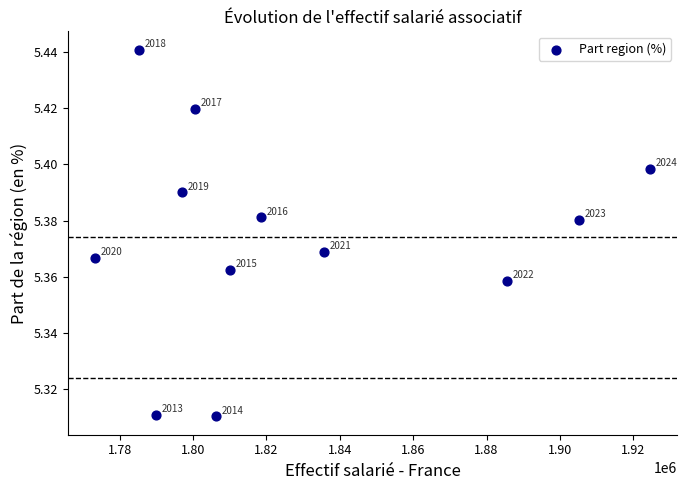

What is the range of X values (max minus min)?

151070.2